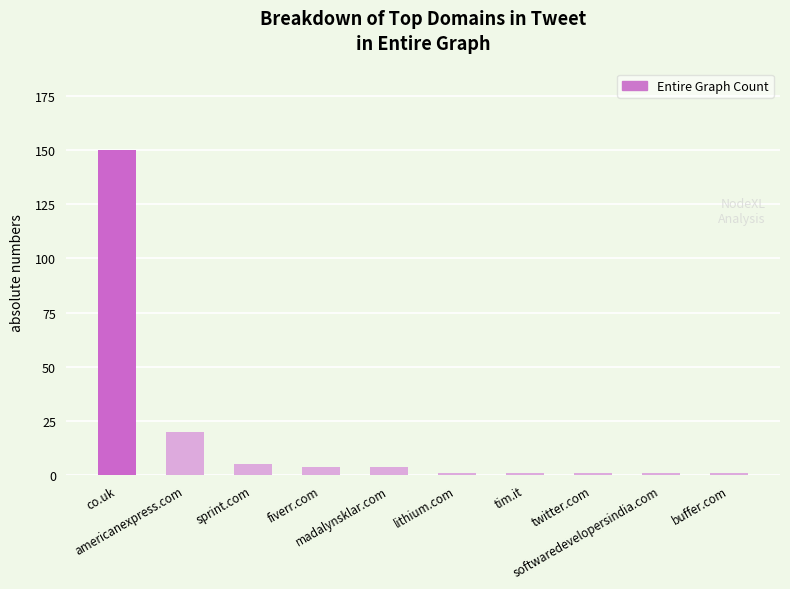

What is the sum of all values?

188